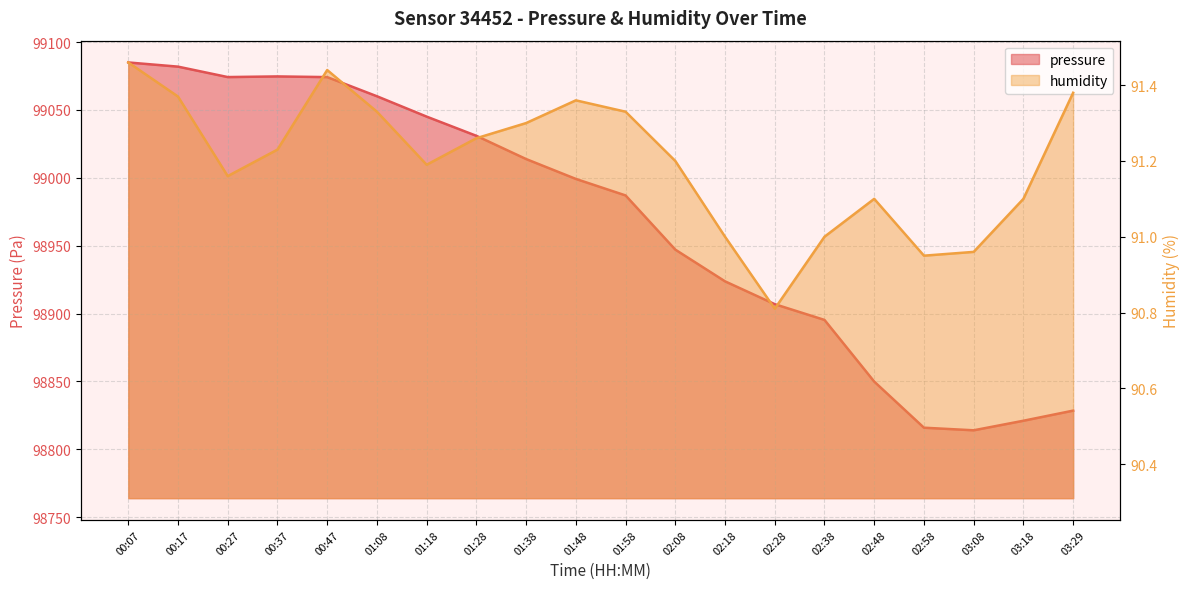

How many lines are shown in the chart?

2